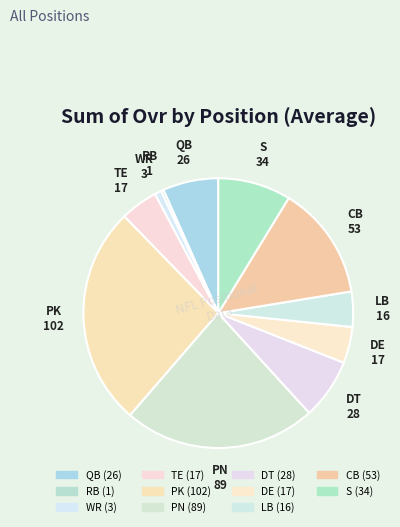

To the nearest percent, what percentage of the pie is WR?

1%